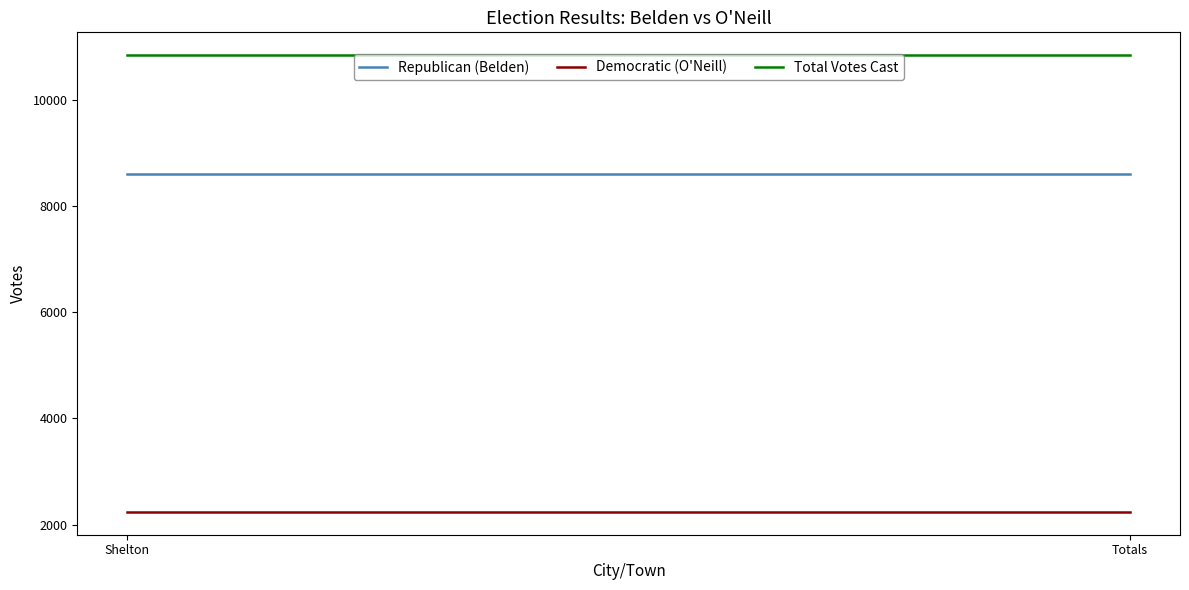

Where is Republican (Belden) nearest to the value 8606?

Shelton